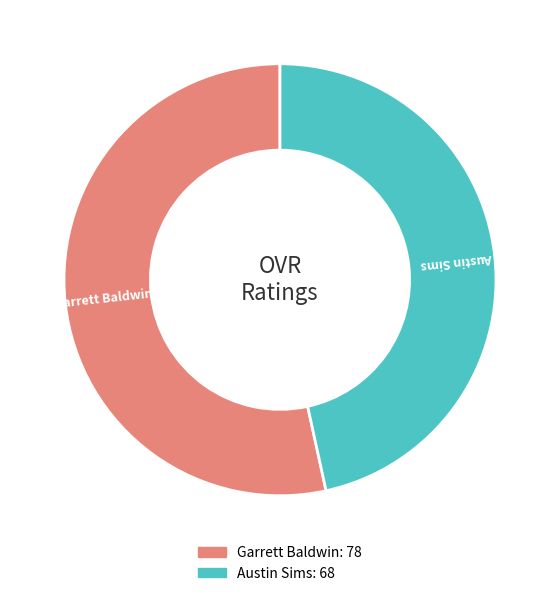

Between Garrett Baldwin and Austin Sims, which is larger?

Garrett Baldwin